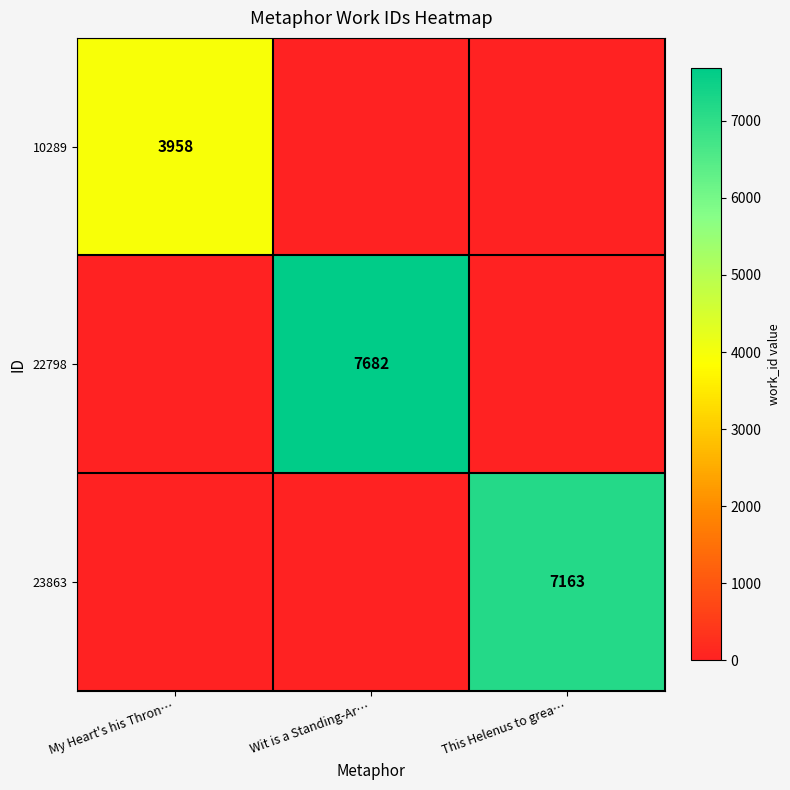

True or false: 22798 has a value of 7682 at Wit is a Standing-Ar….

True